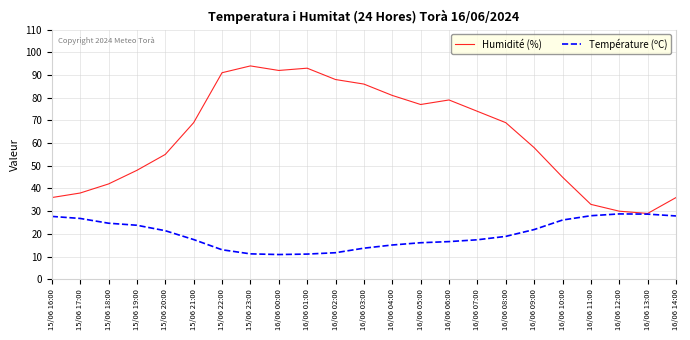

Which series has the widest spread of values?

Humidité (%)